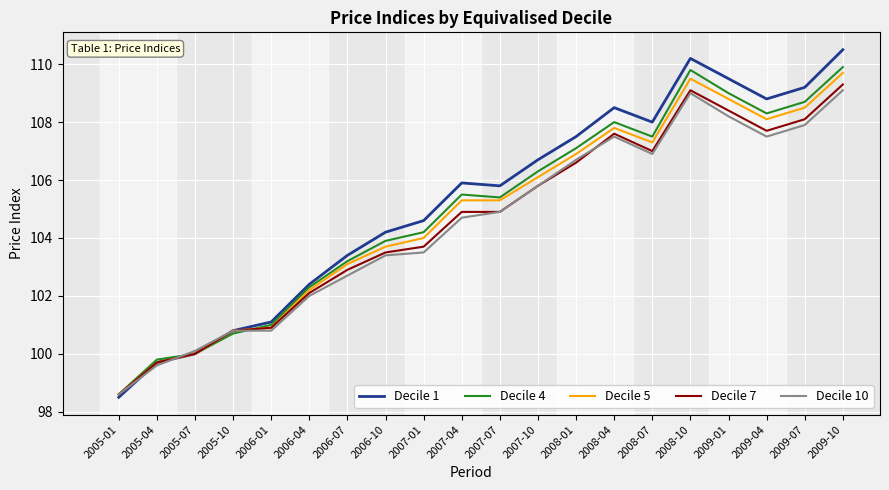

Reading right to left, list all the values displayed in this chart.

Decile 1: 2009-10=110.5	2009-07=109.2	2009-04=108.8	2009-01=109.5	2008-10=110.2	2008-07=108.0	2008-04=108.5	2008-01=107.5	2007-10=106.7	2007-07=105.8	2007-04=105.9	2007-01=104.6	2006-10=104.2	2006-07=103.4	2006-04=102.4	2006-01=101.1	2005-10=100.8	2005-07=100.0	2005-04=99.7	2005-01=98.5
Decile 4: 2009-10=109.9	2009-07=108.7	2009-04=108.3	2009-01=109.0	2008-10=109.8	2008-07=107.5	2008-04=108.0	2008-01=107.1	2007-10=106.3	2007-07=105.4	2007-04=105.5	2007-01=104.2	2006-10=103.9	2006-07=103.2	2006-04=102.3	2006-01=101.0	2005-10=100.7	2005-07=100.0	2005-04=99.8	2005-01=98.6
Decile 5: 2009-10=109.7	2009-07=108.5	2009-04=108.1	2009-01=108.8	2008-10=109.5	2008-07=107.3	2008-04=107.8	2008-01=106.9	2007-10=106.1	2007-07=105.3	2007-04=105.3	2007-01=104.0	2006-10=103.7	2006-07=103.1	2006-04=102.2	2006-01=100.9	2005-10=100.8	2005-07=100.0	2005-04=99.7	2005-01=98.6
Decile 7: 2009-10=109.3	2009-07=108.1	2009-04=107.7	2009-01=108.4	2008-10=109.1	2008-07=107.0	2008-04=107.6	2008-01=106.6	2007-10=105.8	2007-07=104.9	2007-04=104.9	2007-01=103.7	2006-10=103.5	2006-07=102.9	2006-04=102.1	2006-01=100.9	2005-10=100.8	2005-07=100.0	2005-04=99.7	2005-01=98.6
Decile 10: 2009-10=109.1	2009-07=107.9	2009-04=107.5	2009-01=108.2	2008-10=109.0	2008-07=106.9	2008-04=107.5	2008-01=106.7	2007-10=105.8	2007-07=104.9	2007-04=104.7	2007-01=103.5	2006-10=103.4	2006-07=102.7	2006-04=102.0	2006-01=100.8	2005-10=100.8	2005-07=100.1	2005-04=99.6	2005-01=98.6